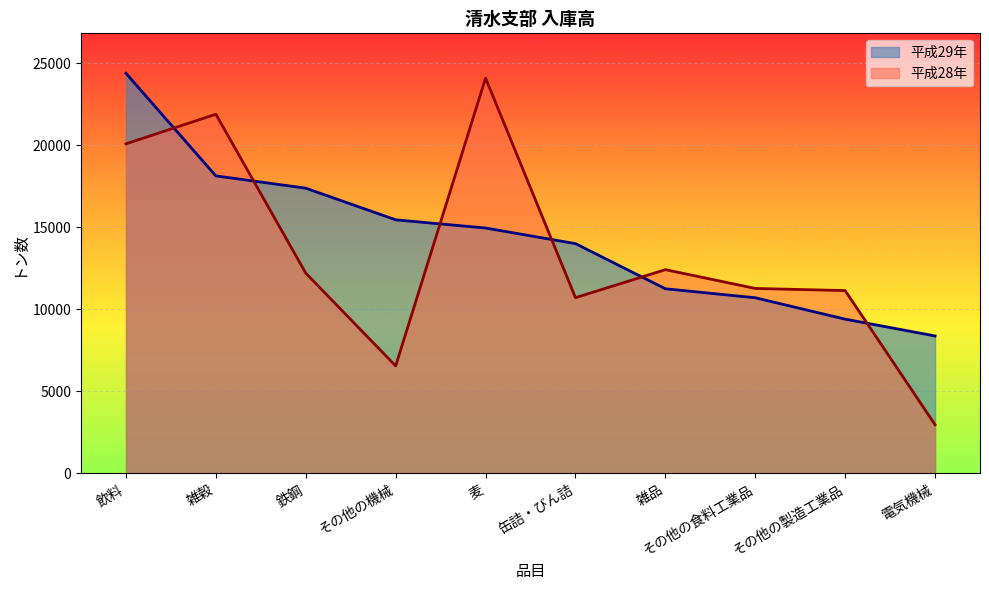

Which series has the largest total across all categories?

平成29年